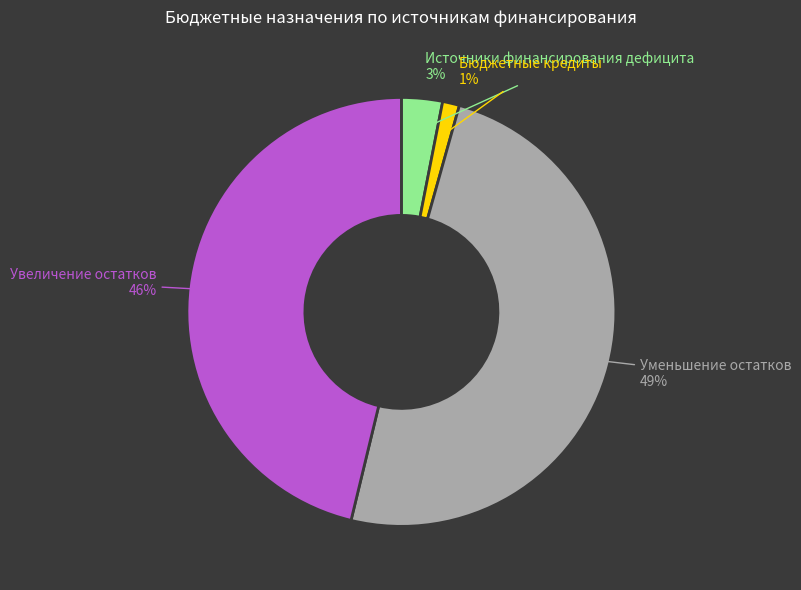

Is there a majority slice in this chart?

No